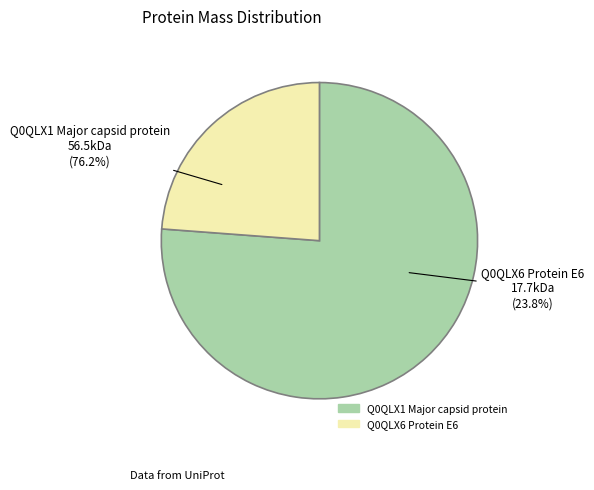

What is the change in value from tr|Q0QLX1|Q0QLX1_9PAPI Major capsid protein to tr|Q0QLX6|Q0QLX6_9PAPI Protein E6?

-38853.4